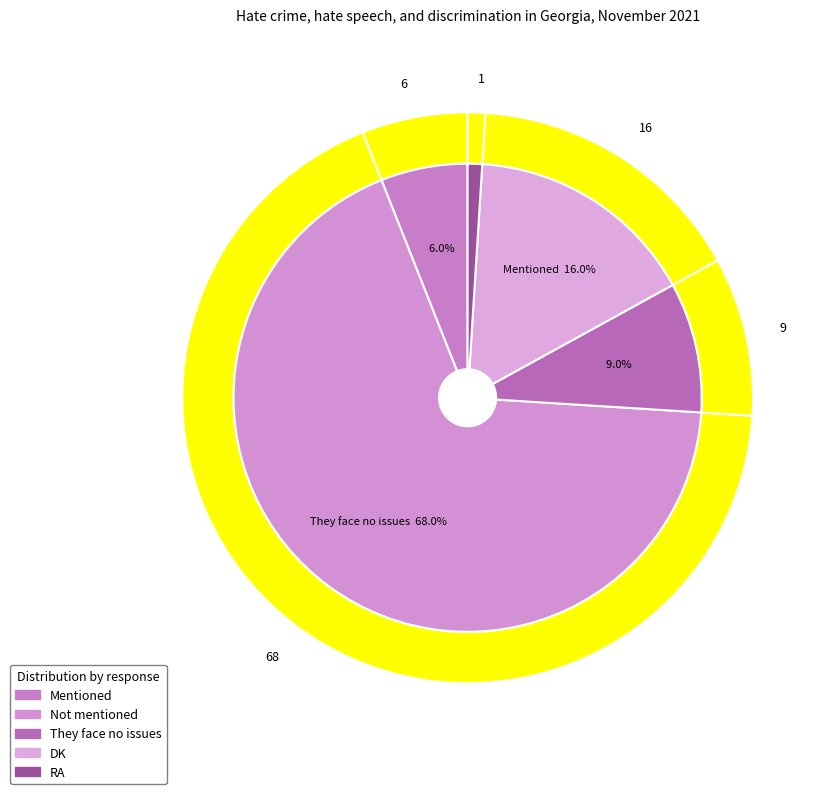

To the nearest percent, what is the difference between the largest and smallest slice percentages?

67%